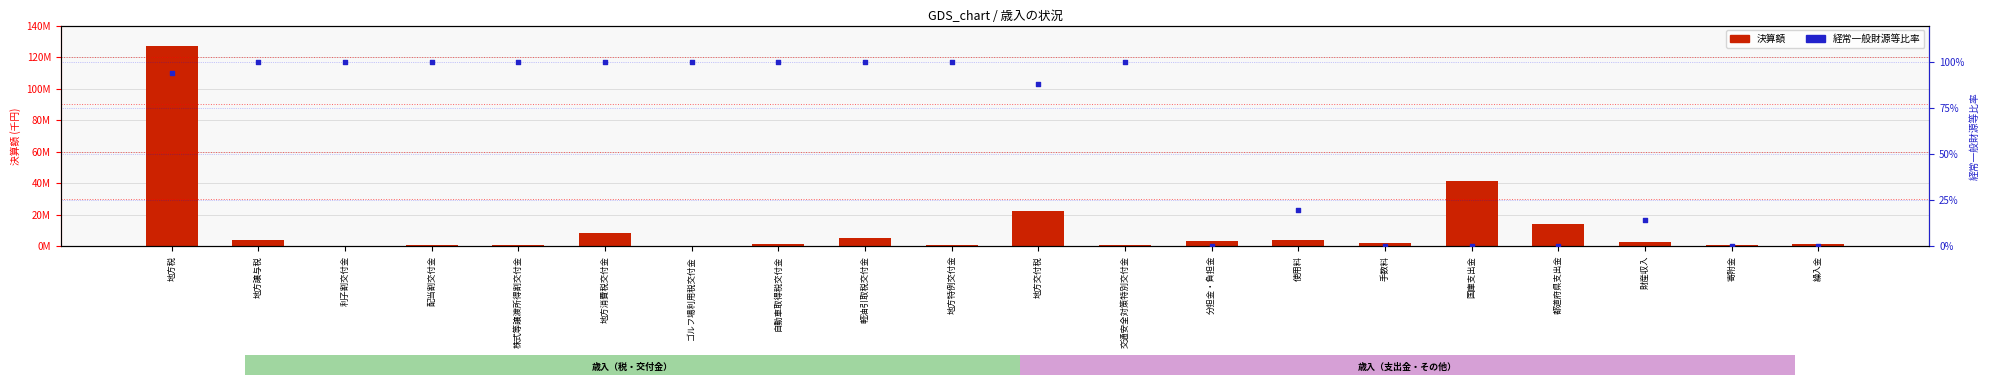

At which category is the sum across all series the highest?

地方税